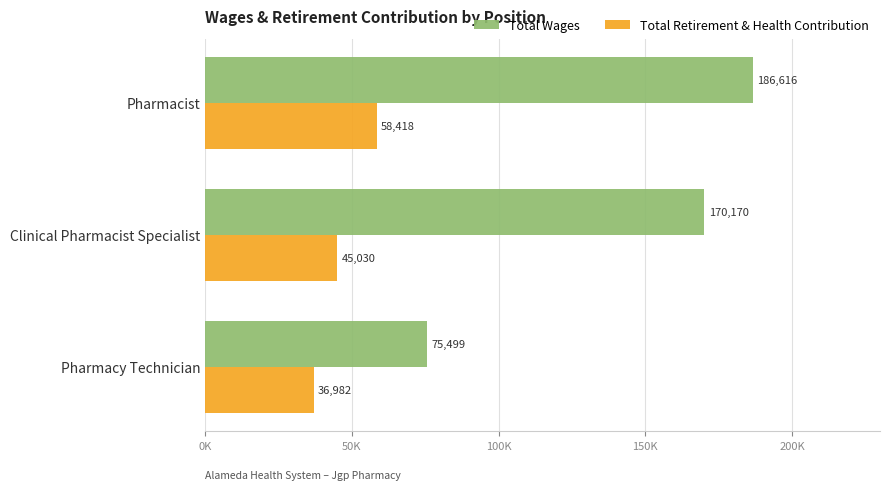

Reading left to right, list all the values displayed in this chart.

Total Wages: 186616	170170	75499
Total Retirement & Health Contribution: 58418	45030	36982